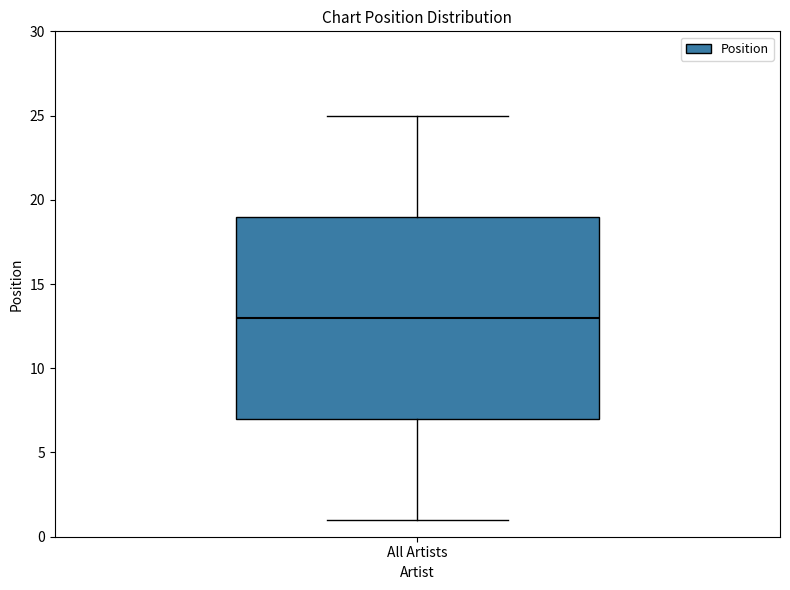

Read this box plot against the y-axis: the position of the median line, the range covered by the box, and the ends of both whiskers. The values are not printed on the chart, so give them approximately, as read against the axis.

median 13, box 7 to 19, whiskers 1 to 25